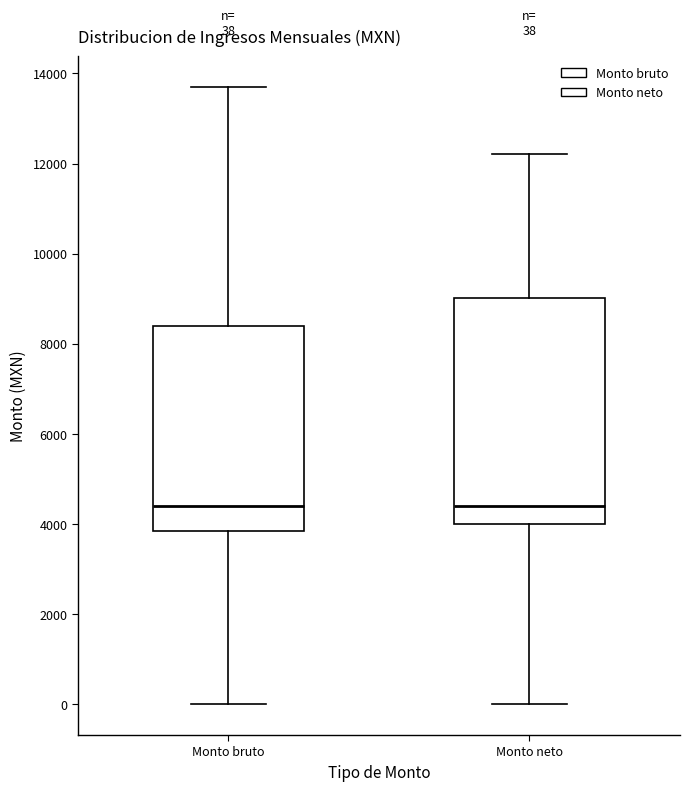

Comparing the boxes themselves (not the whiskers), which one is the tallest?

Monto neto